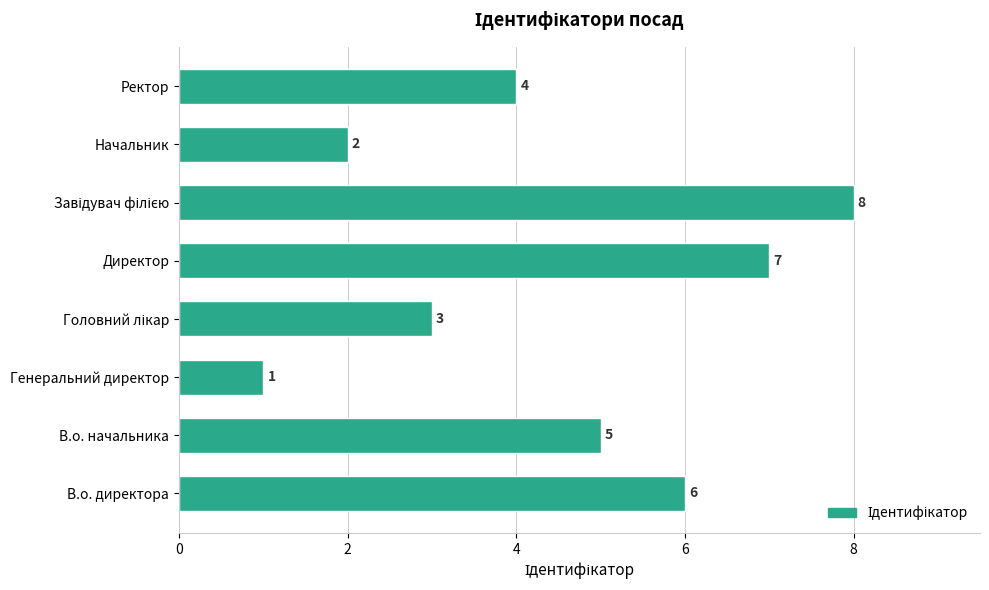

At which category does the chart reach its minimum across all series?

Генеральний директор